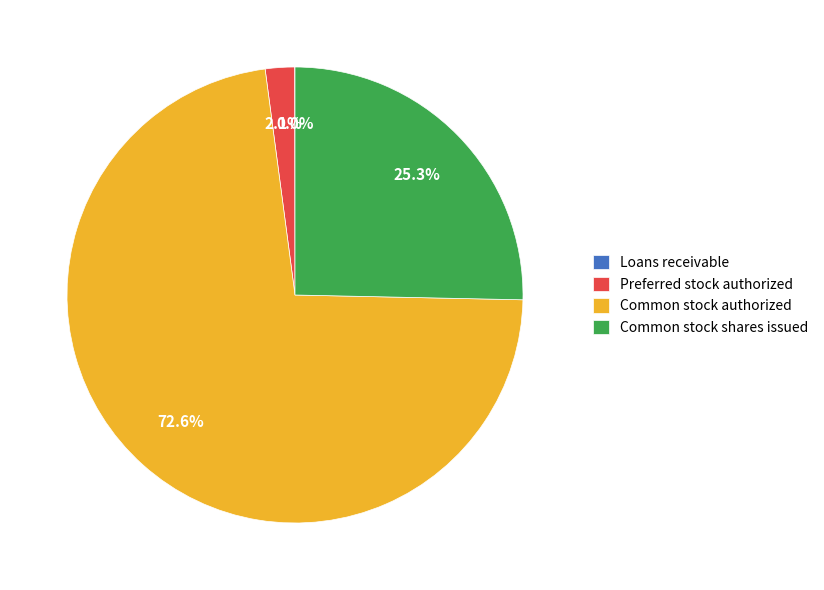

Which slice is the largest?

Common stock authorized